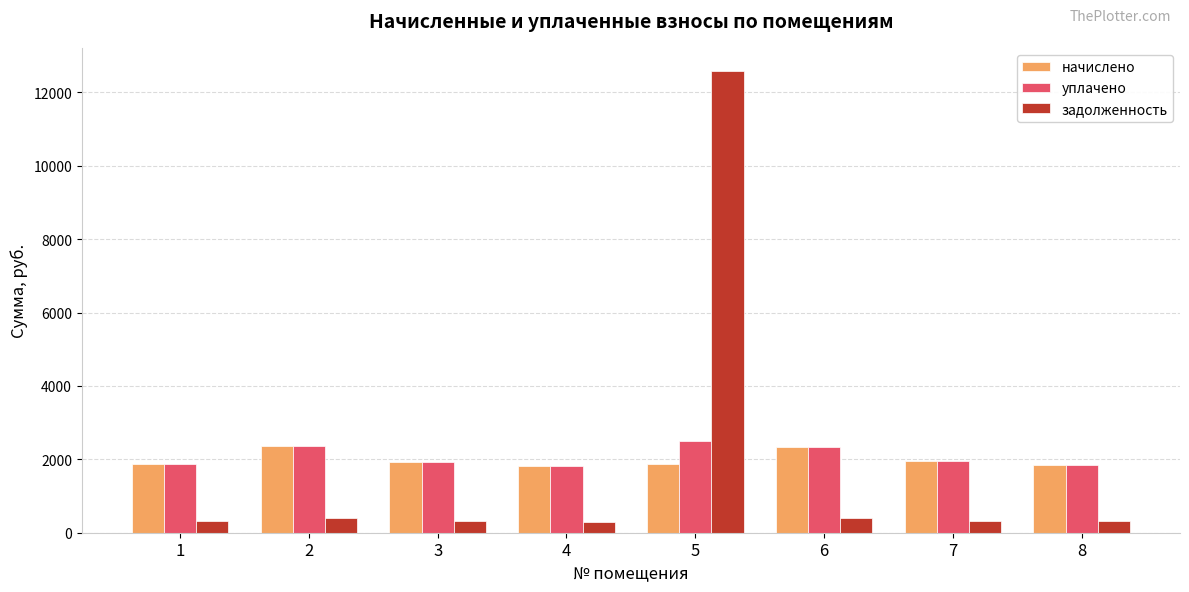

What is the spread (max minus min) of values at 1?

1555.2